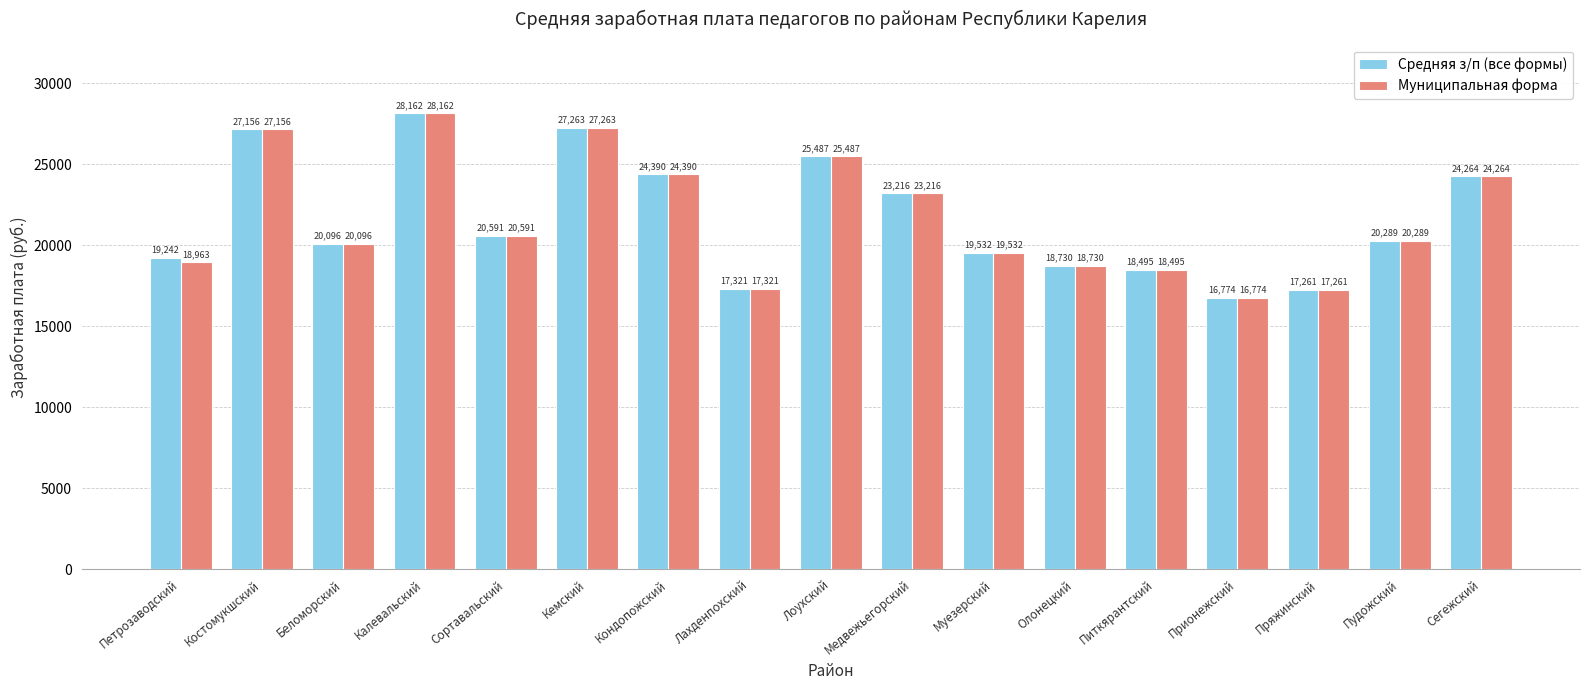

What is the difference between the maximum and minimum values in the Муниципальная форма series?

11388.5